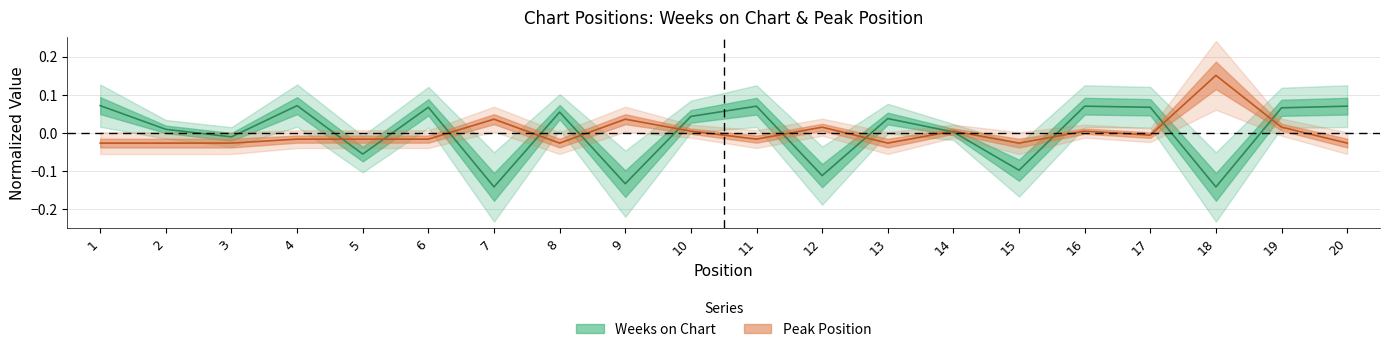

What is the greatest value displayed?

0.2